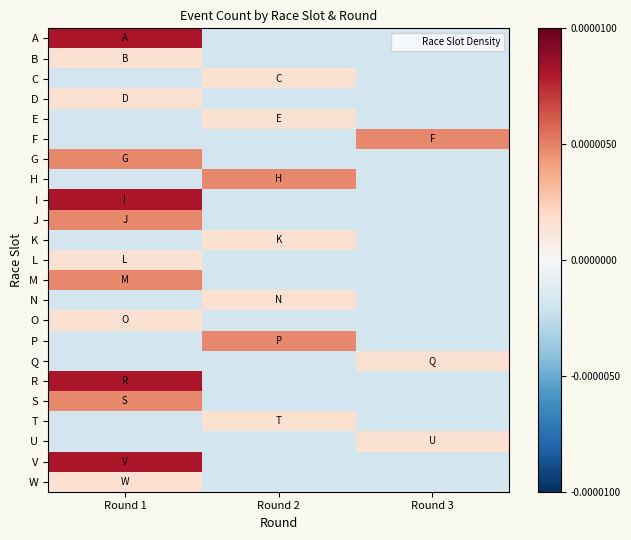

At how many categories does at least one series exceed 0?

3